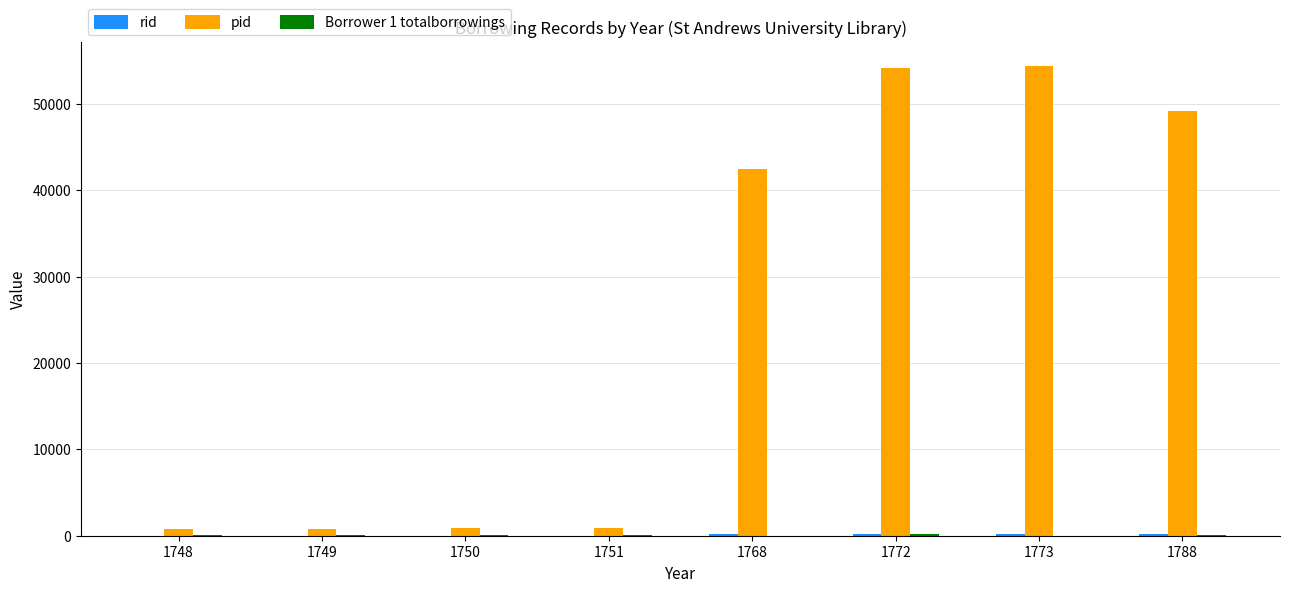

Between 1751 and 1768, which series saw the biggest shift?

pid